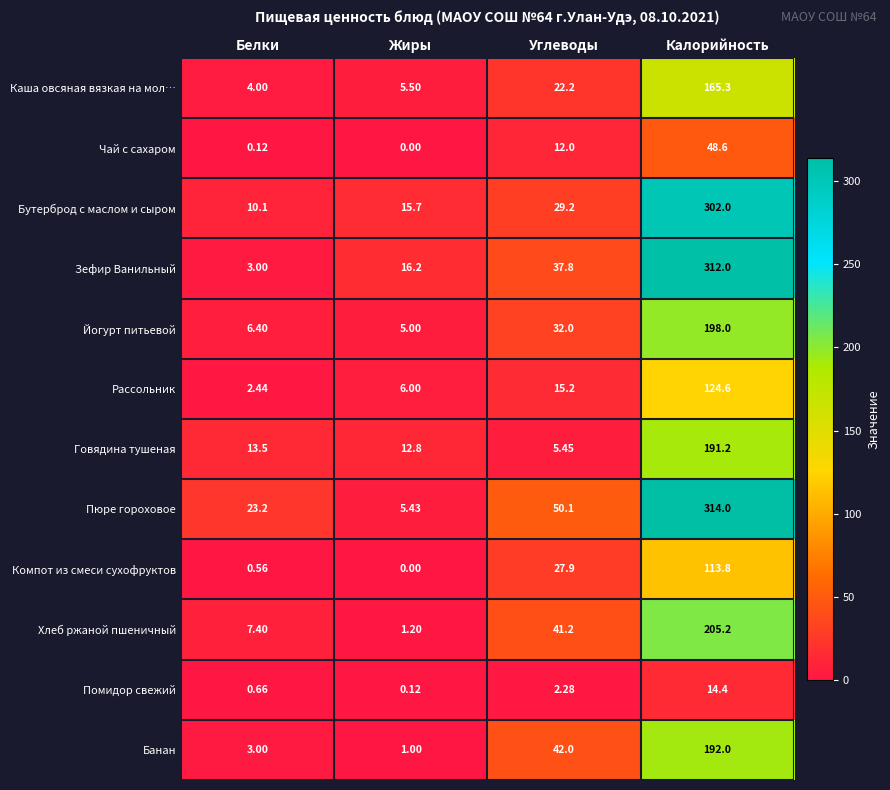

What is the total value across all series at Белки?

74.4